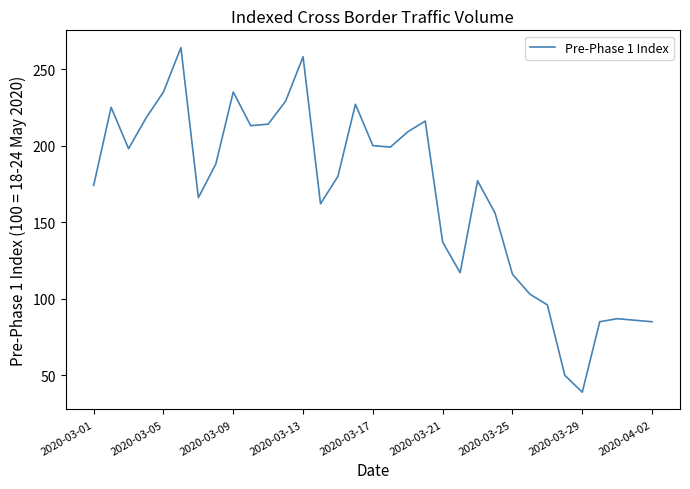

What is the difference between the maximum and minimum values?

225